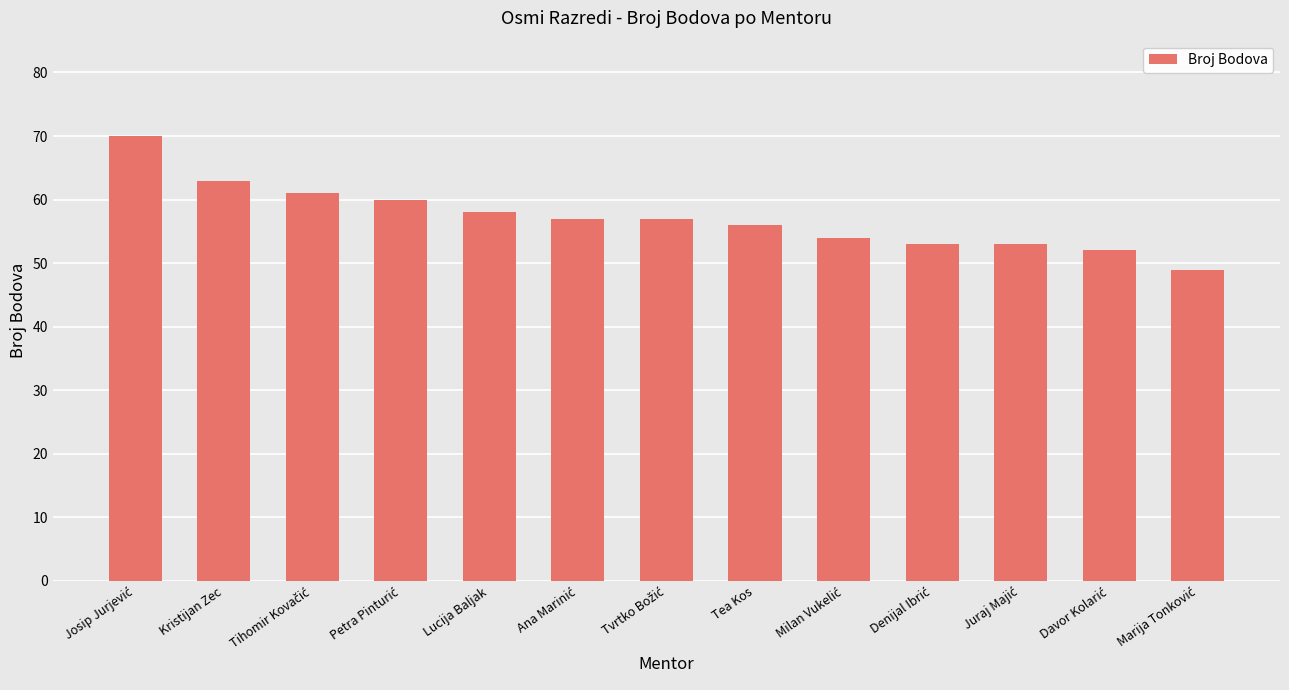

What is the greatest value displayed?

70